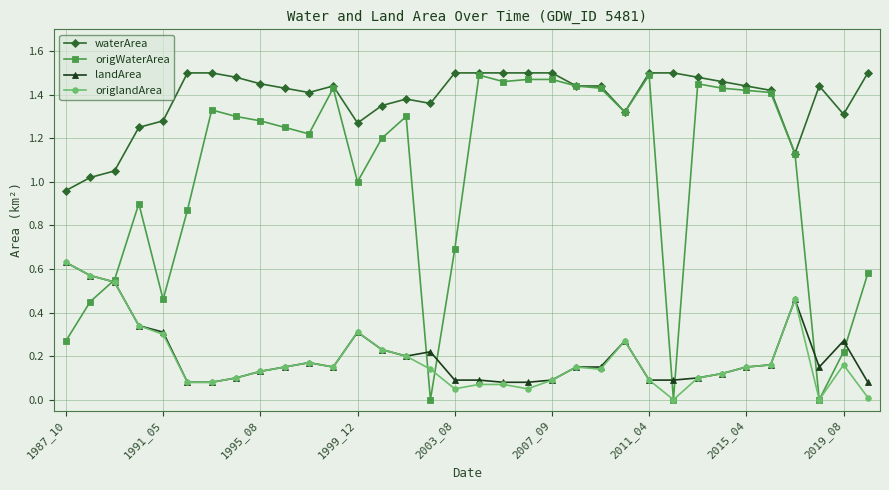

True or false: landArea has more than 1 interior local peaks.

True